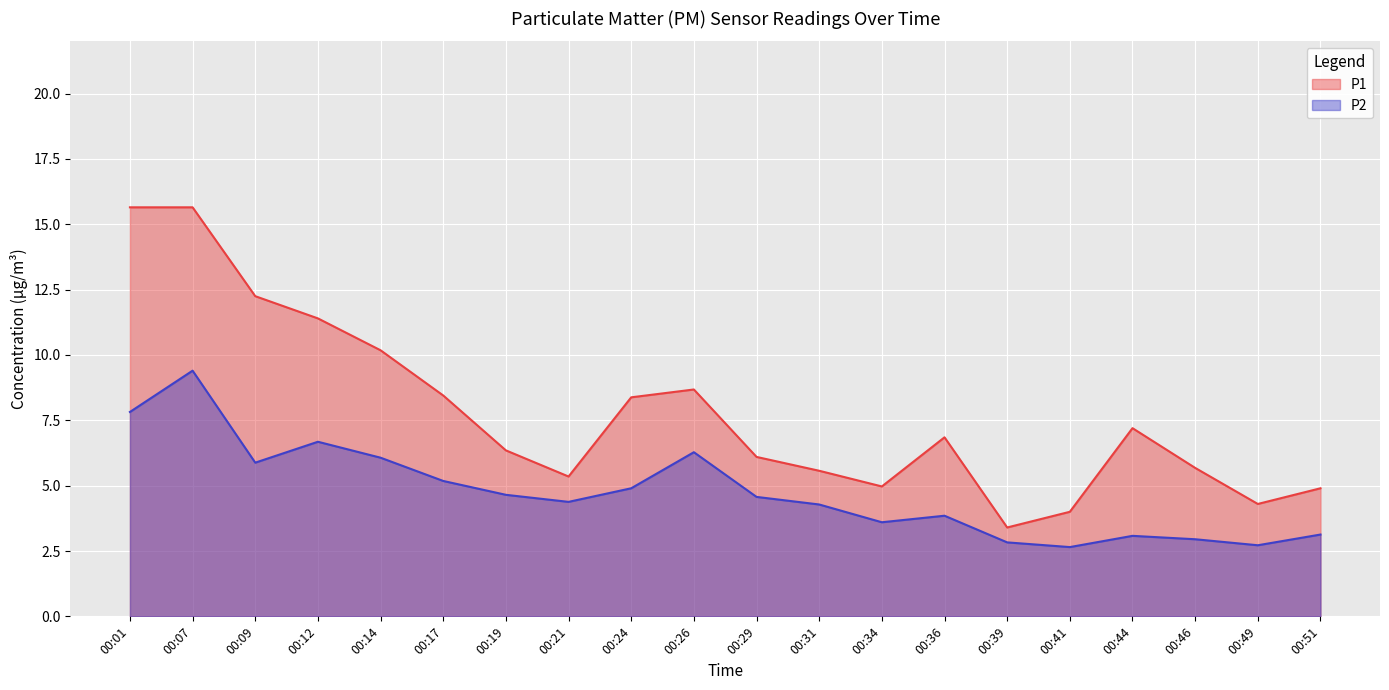

What is the approximate value of P1 at 00:29?

6.1